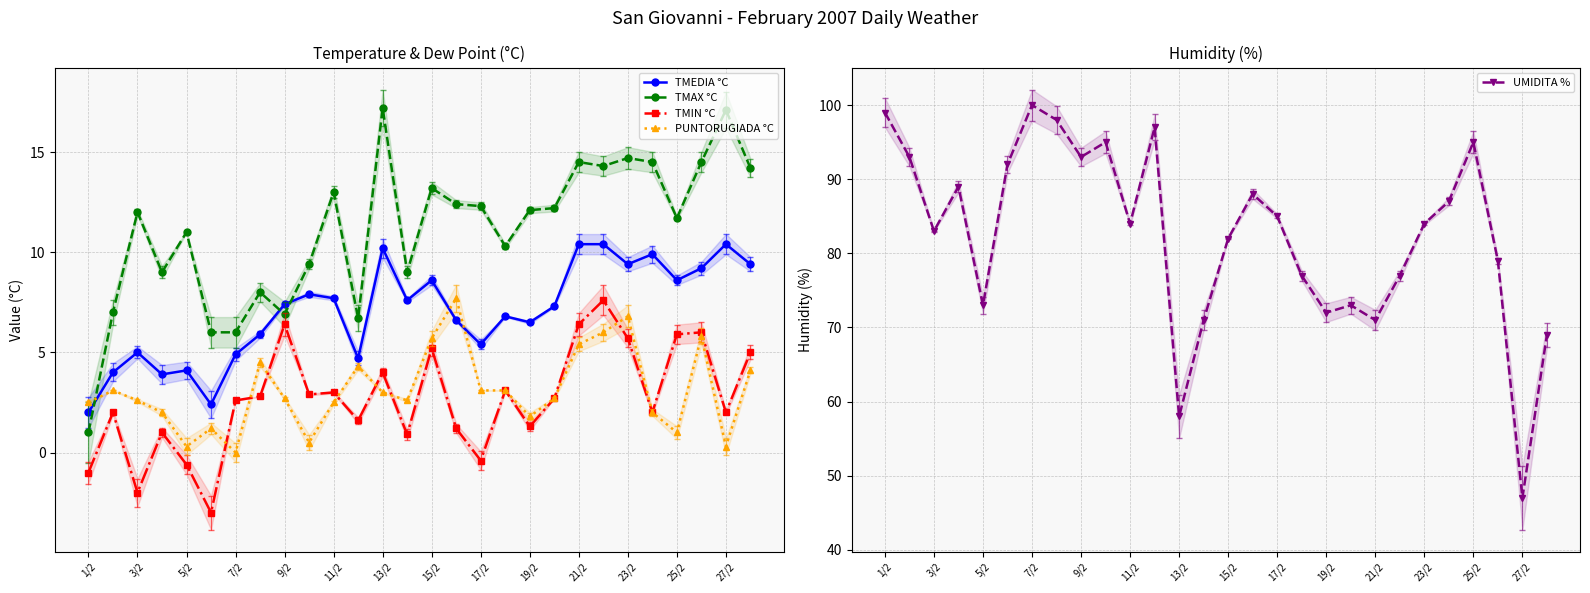

True or false: TMEDIA °C has more than 1 interior local peaks.

True